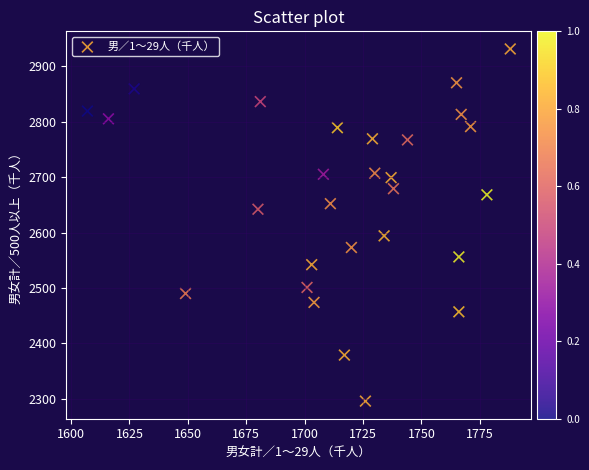

What is the range of Y values (max minus min)?

635